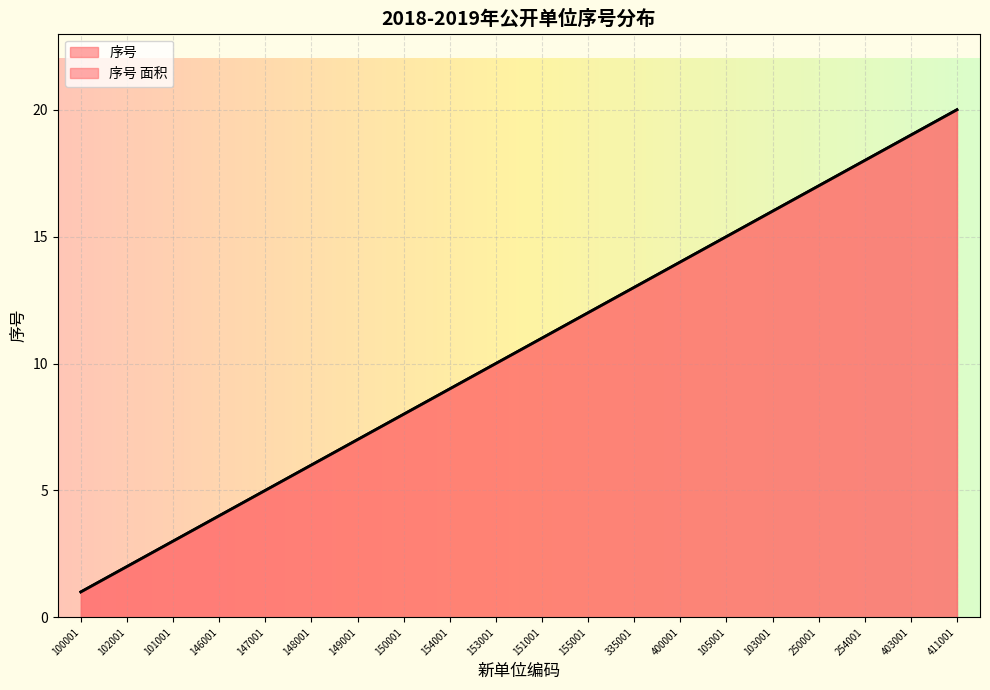

What is the smallest value displayed?

1